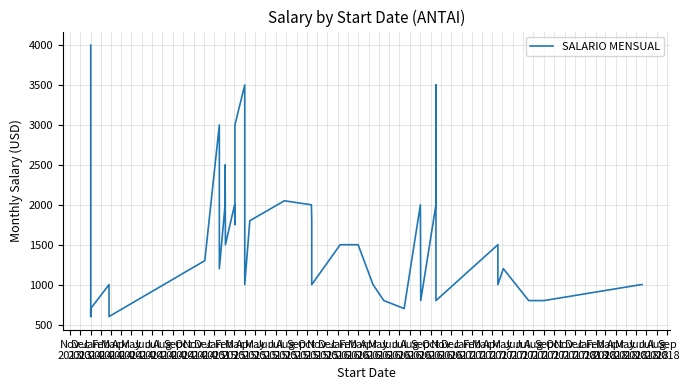

How many data points are above 1300?

19